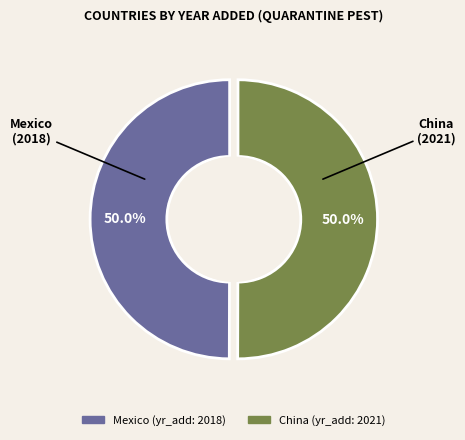

How much of the chart is everything except Mexico?

50.0%